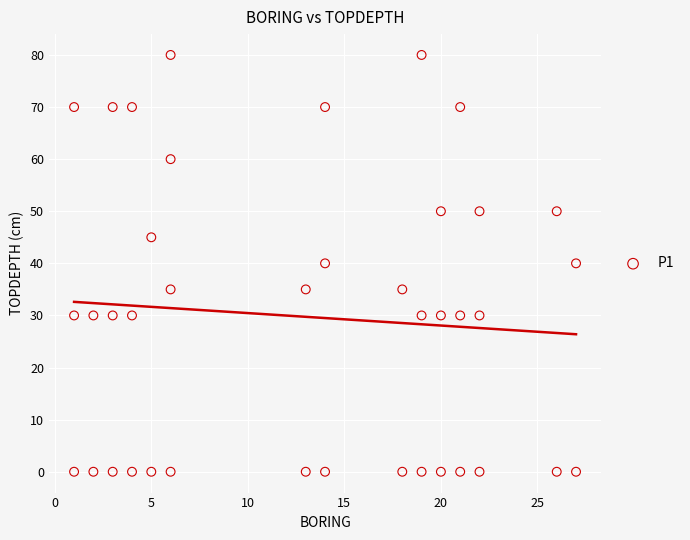

What is the range of X values (max minus min)?

26